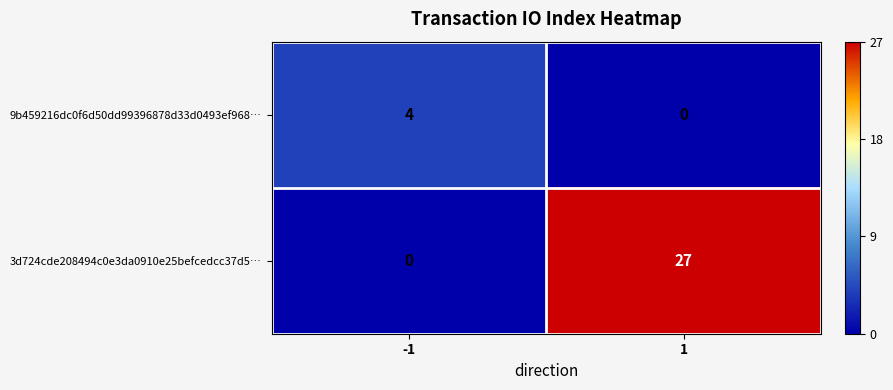

True or false: 9b459216dc0f6d50dd99396878d33d0493ef968… has a value of 0 at 1.

True